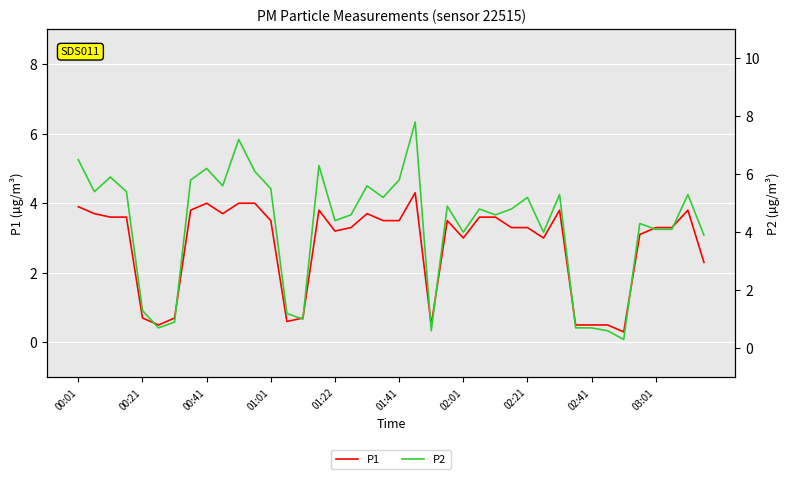

What is the sum of all P2 values?

166.6